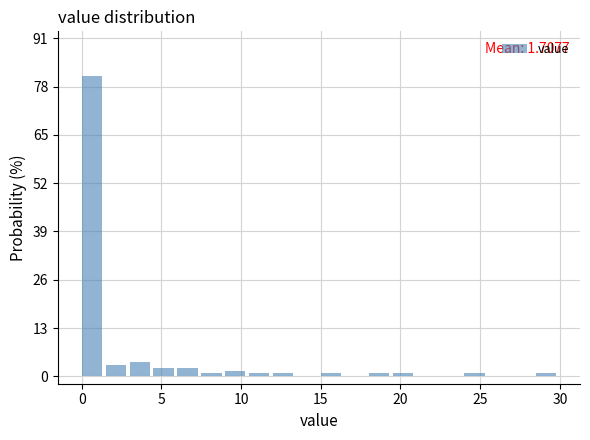

Around what value on the x-axis is the tallest bar? Give the approximate position of its centre, as read against the axis.

0.5